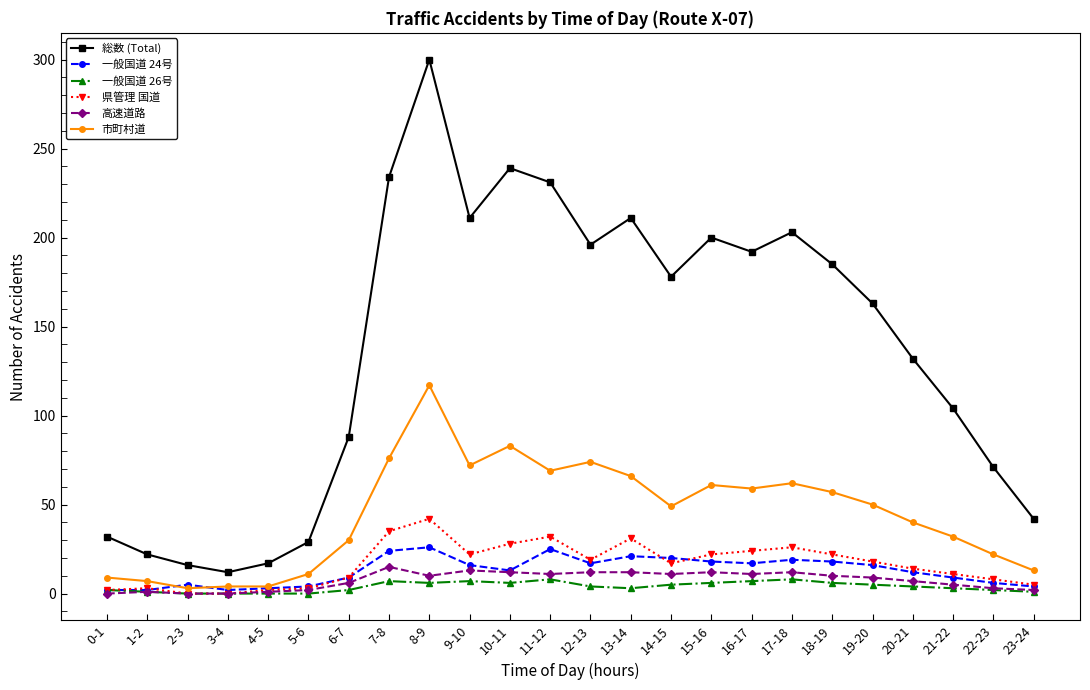

True or false: 一般国道 26号 and 総数 (Total) cross at least once.

False